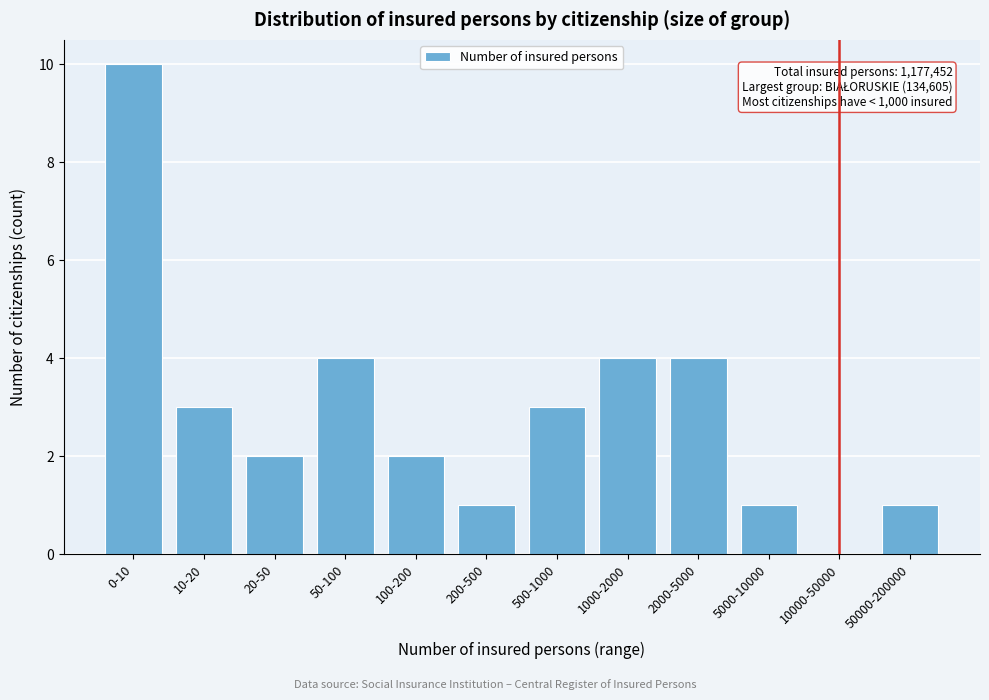

Reading right to left, list all the values displayed in this chart.

50000-200000=1	10000-50000=0	5000-10000=1	2000-5000=4	1000-2000=4	500-1000=3	200-500=1	100-200=2	50-100=4	20-50=2	10-20=3	0-10=10